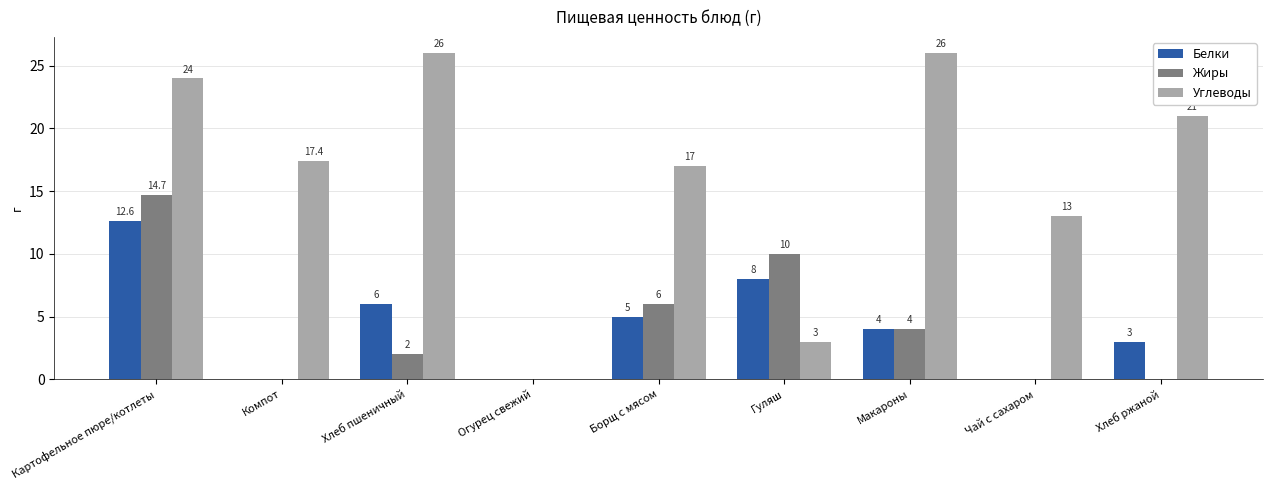

The value of Белки at Макароны is 4.0. True or false?

True